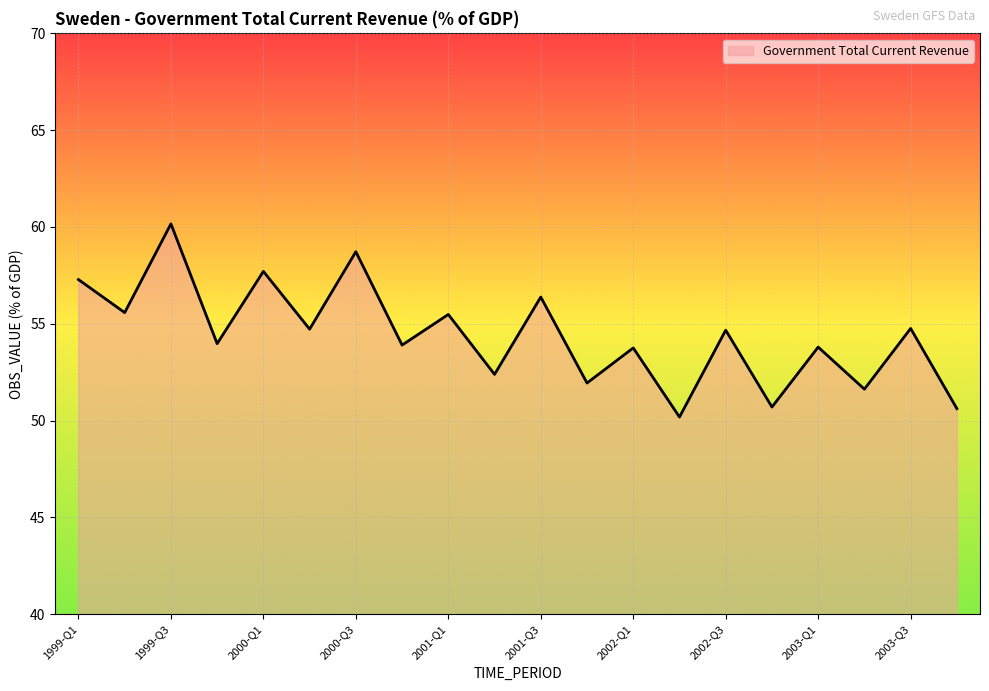

What is the maximum value shown in the chart?

60.2